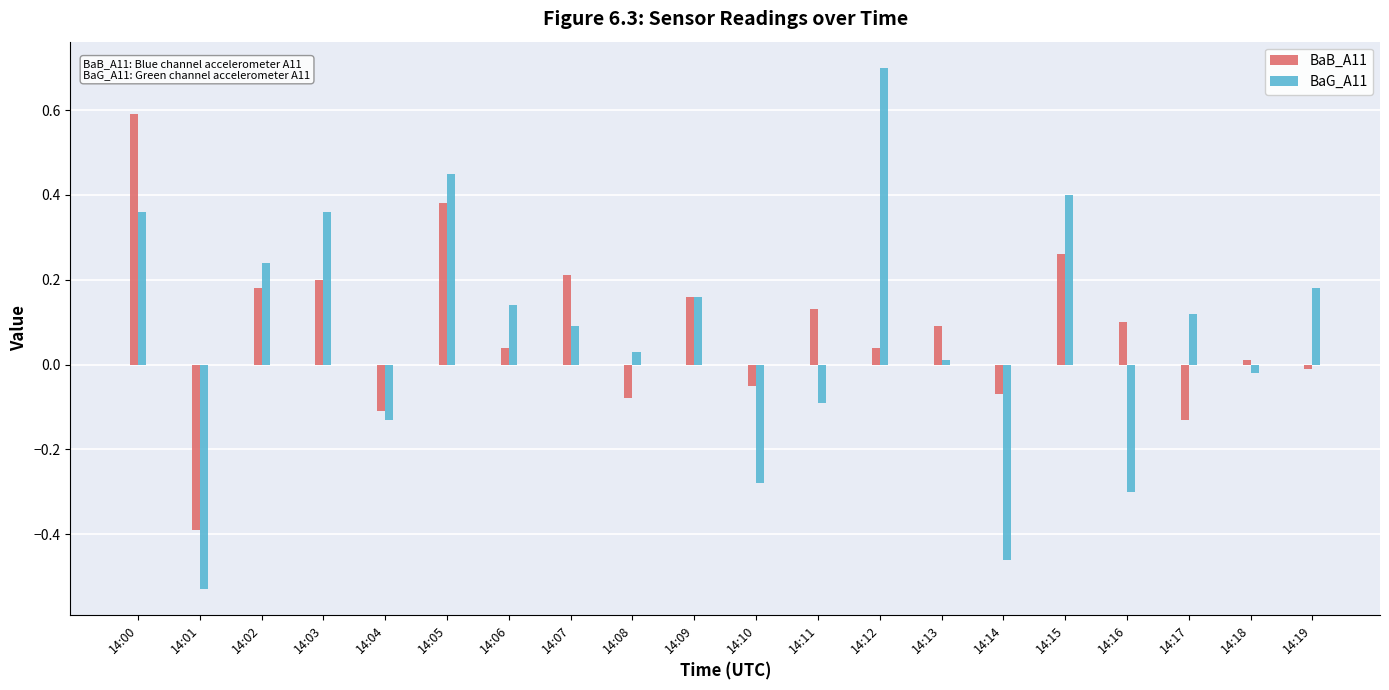

What is the minimum value for BaB_A11?

-0.4